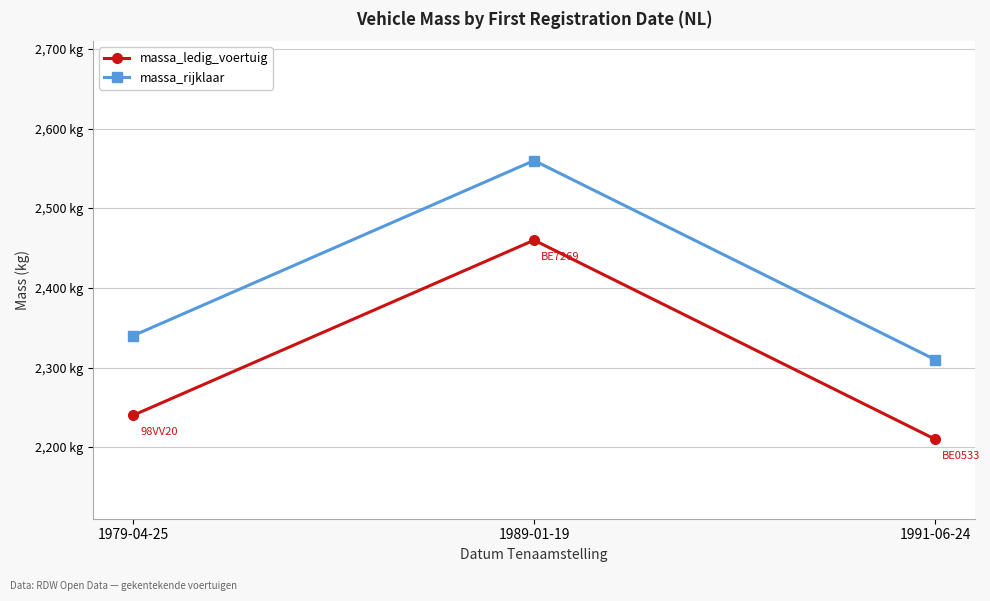

Rank the categories by massa_ledig_voertuig value from lowest to highest.

1991-06-24, 1979-04-25, 1989-01-19